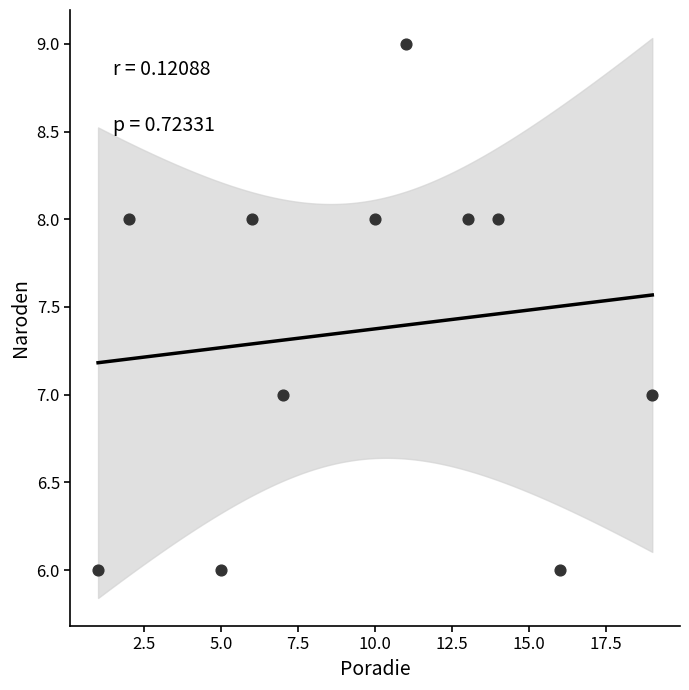

What is the range of Y values (max minus min)?

3